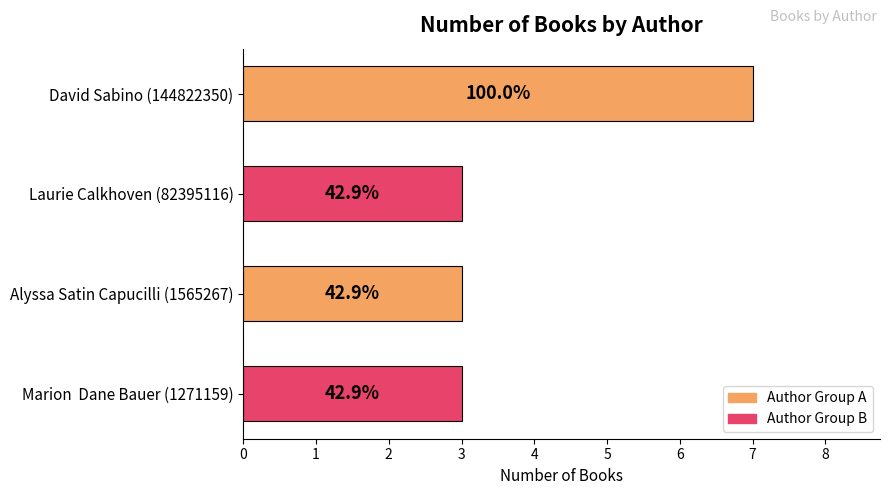

How many bars are there in total?

4